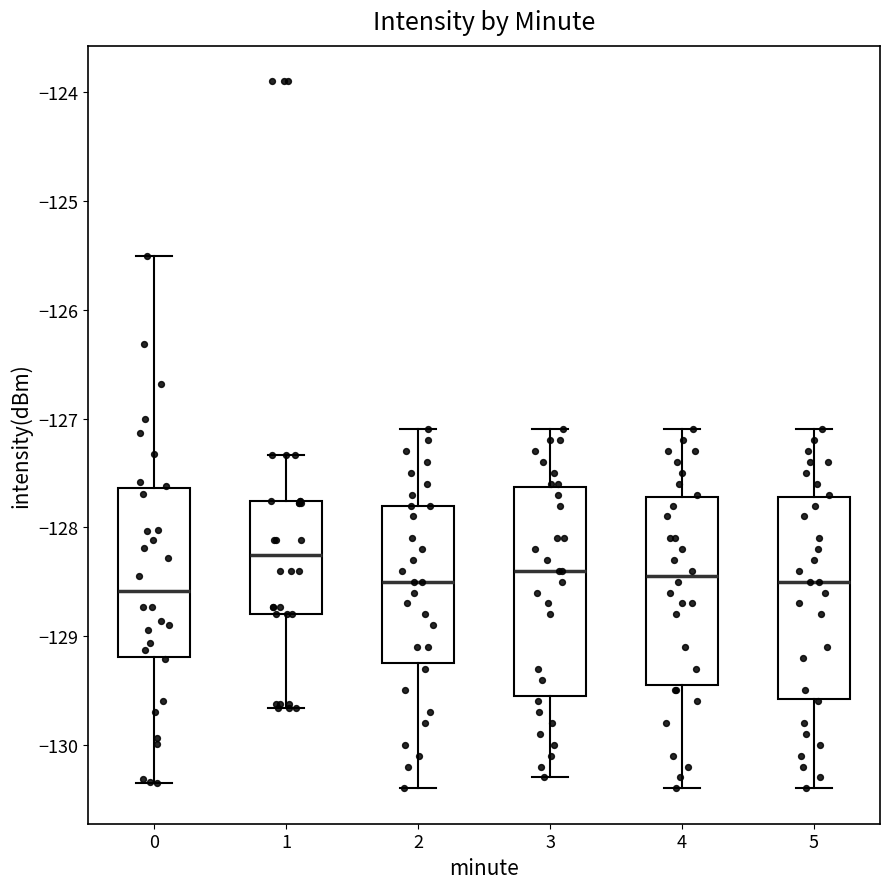

Reading left to right, read every box against the y-axis: the position of its median line, the range the box covers, and the ends of its whiskers. The values are not printed on the chart, so give them approximately, as read against the axis.

0: median -128.6, box -129.2 to -127.6, whiskers -130.3 to -125.5
1: median -128.3, box -128.8 to -127.8, whiskers -129.7 to -127.3
2: median -128.5, box -129.2 to -127.8, whiskers -130.4 to -127.1
3: median -128.4, box -129.5 to -127.6, whiskers -130.3 to -127.1
4: median -128.4, box -129.4 to -127.7, whiskers -130.4 to -127.1
5: median -128.5, box -129.6 to -127.7, whiskers -130.4 to -127.1